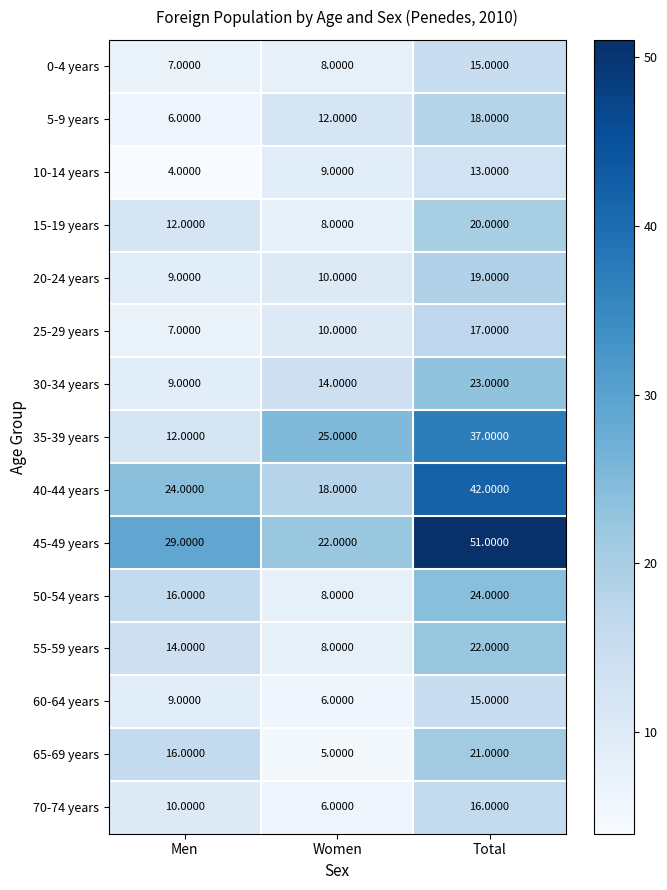

At which category does the chart reach its minimum across all series?

Men